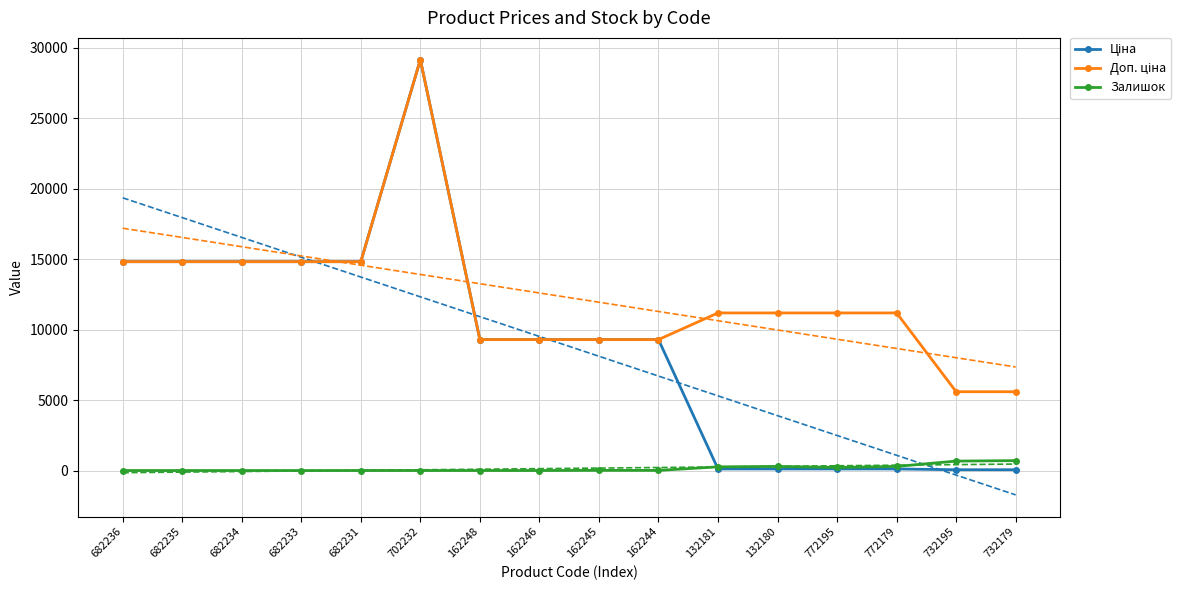

Which category has the highest value across all series?

702232